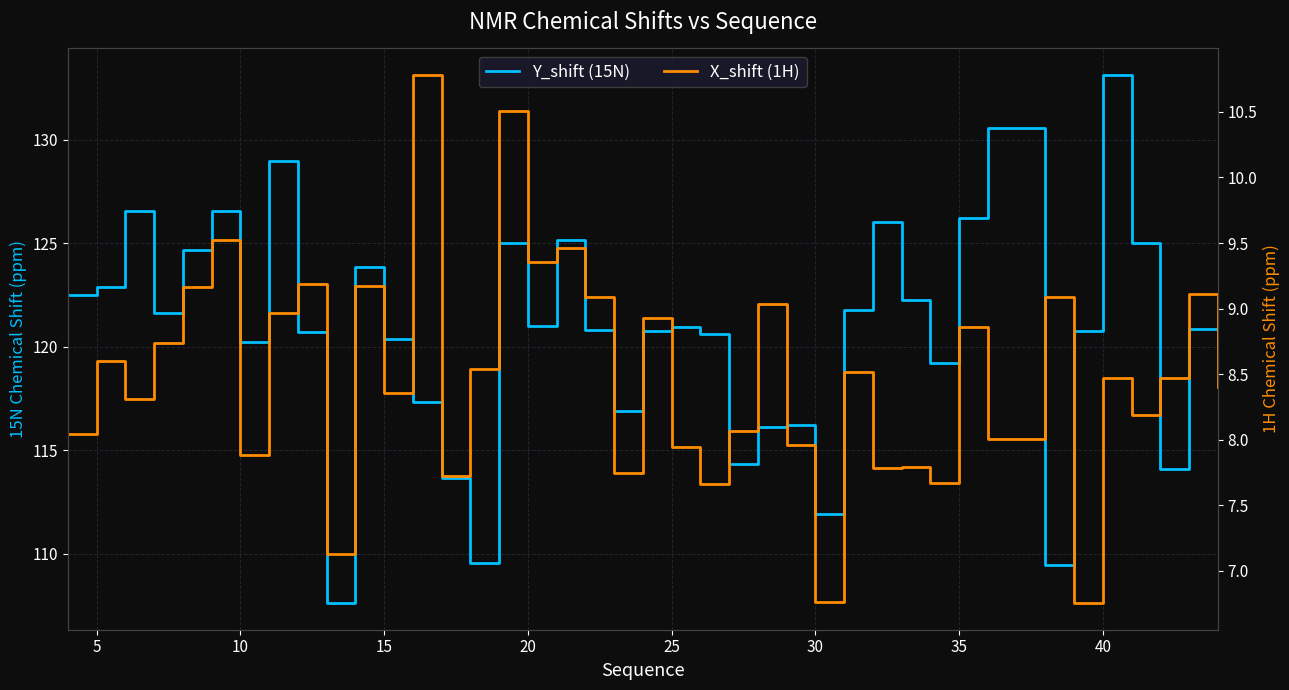

Rank the series by their maximum value, from highest to lowest.

Y_shift (15N), X_shift (1H)